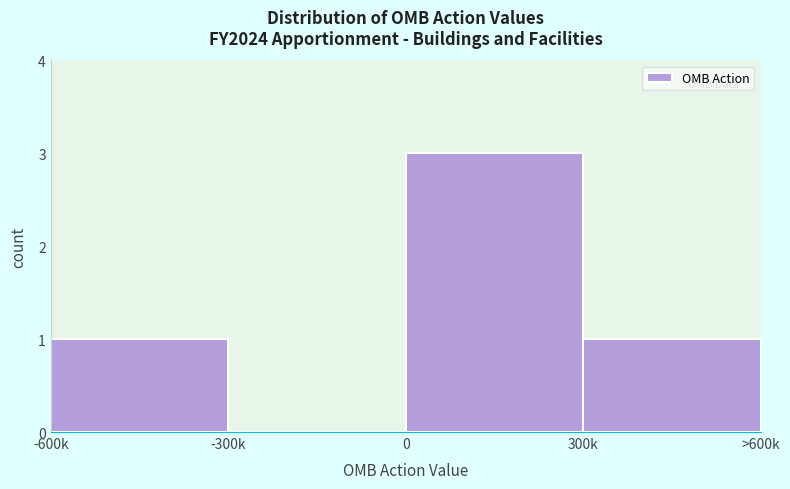

Reading right to left, transcribe all the data shown in this chart.

300k=1	0=3	-300k=0	-600k=1